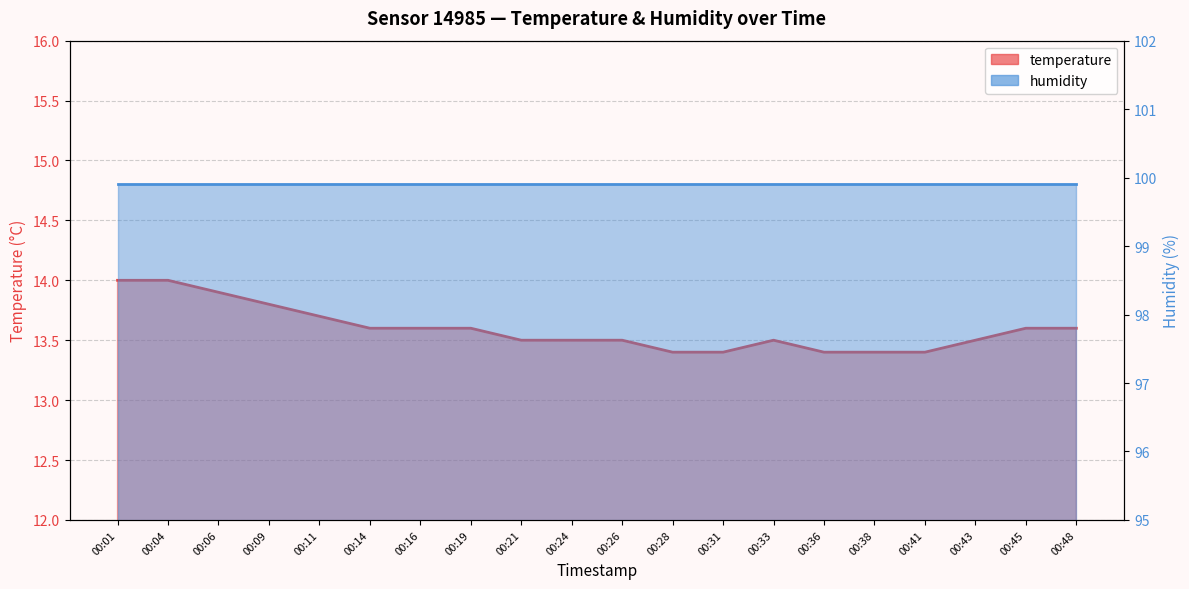

Reading left to right, what are all the values shown in this chart?

14.0	14.0	13.9	13.8	13.7	13.6	13.6	13.6	13.5	13.5	13.5	13.4	13.4	13.5	13.4	13.4	13.4	13.5	13.6	13.6